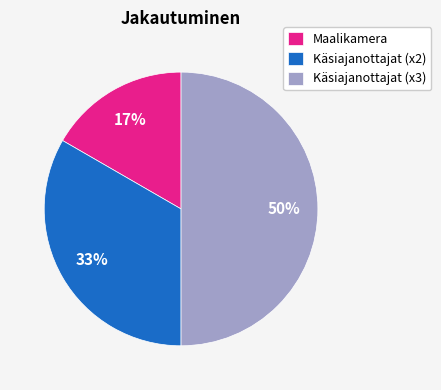

Which slice is the smallest?

Maalikamera